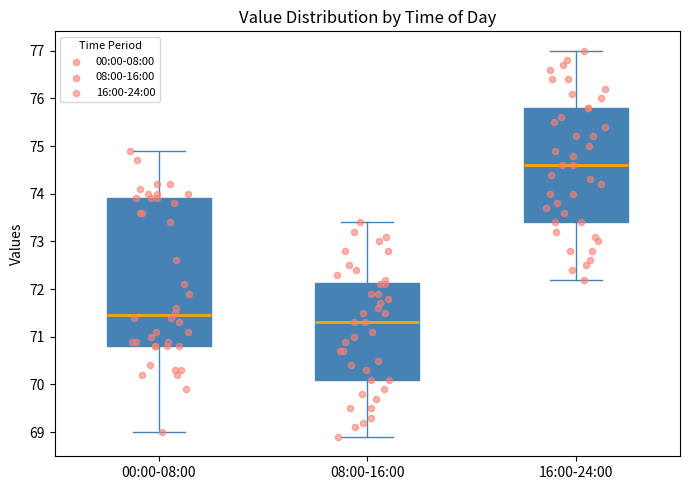

Reading left to right, read every box against the y-axis: the position of its median line, the range the box covers, and the ends of its whiskers. The values are not printed on the chart, so give them approximately, as read against the axis.

00:00-08:00: median 71.5, box 70.8 to 73.9, whiskers 69.0 to 74.9
08:00-16:00: median 71.3, box 70.1 to 72.1, whiskers 68.9 to 73.4
16:00-24:00: median 74.6, box 73.4 to 75.8, whiskers 72.2 to 77.0